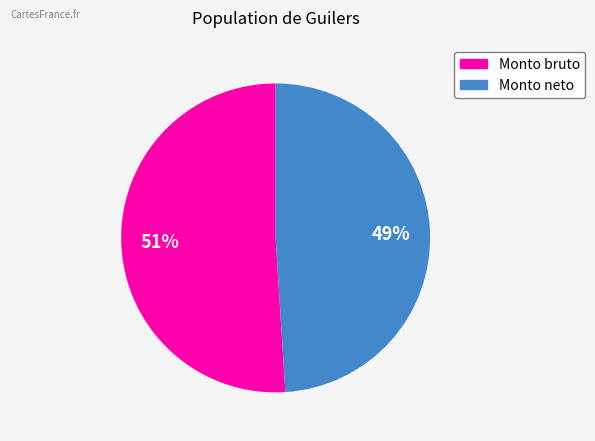

To the nearest percent, what portion does Monto neto represent?

49%